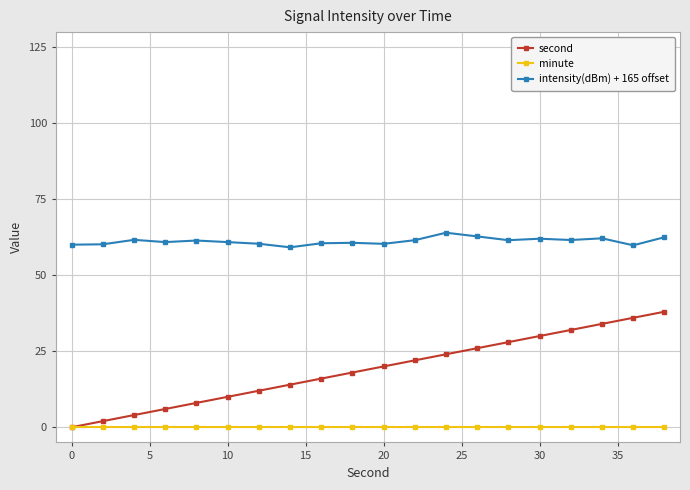

Which series has the widest spread of values?

second